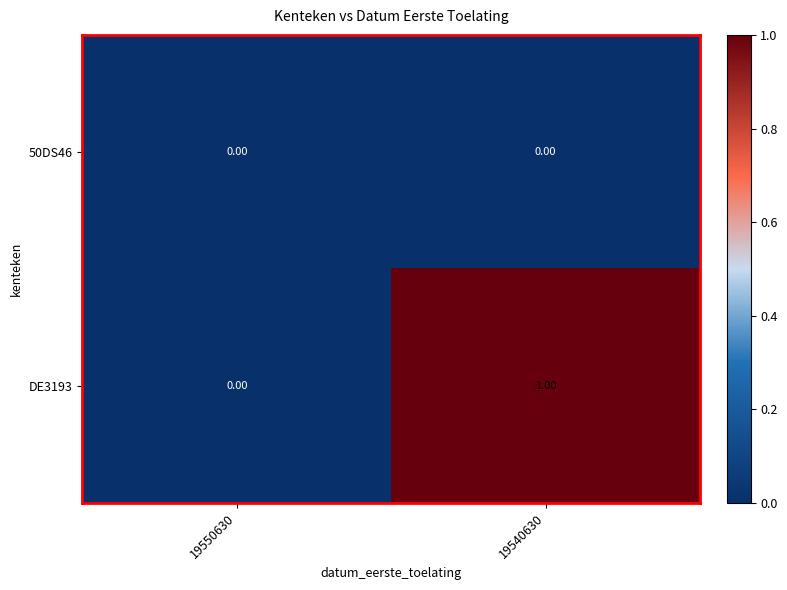

Which series has the largest total across all categories?

DE3193